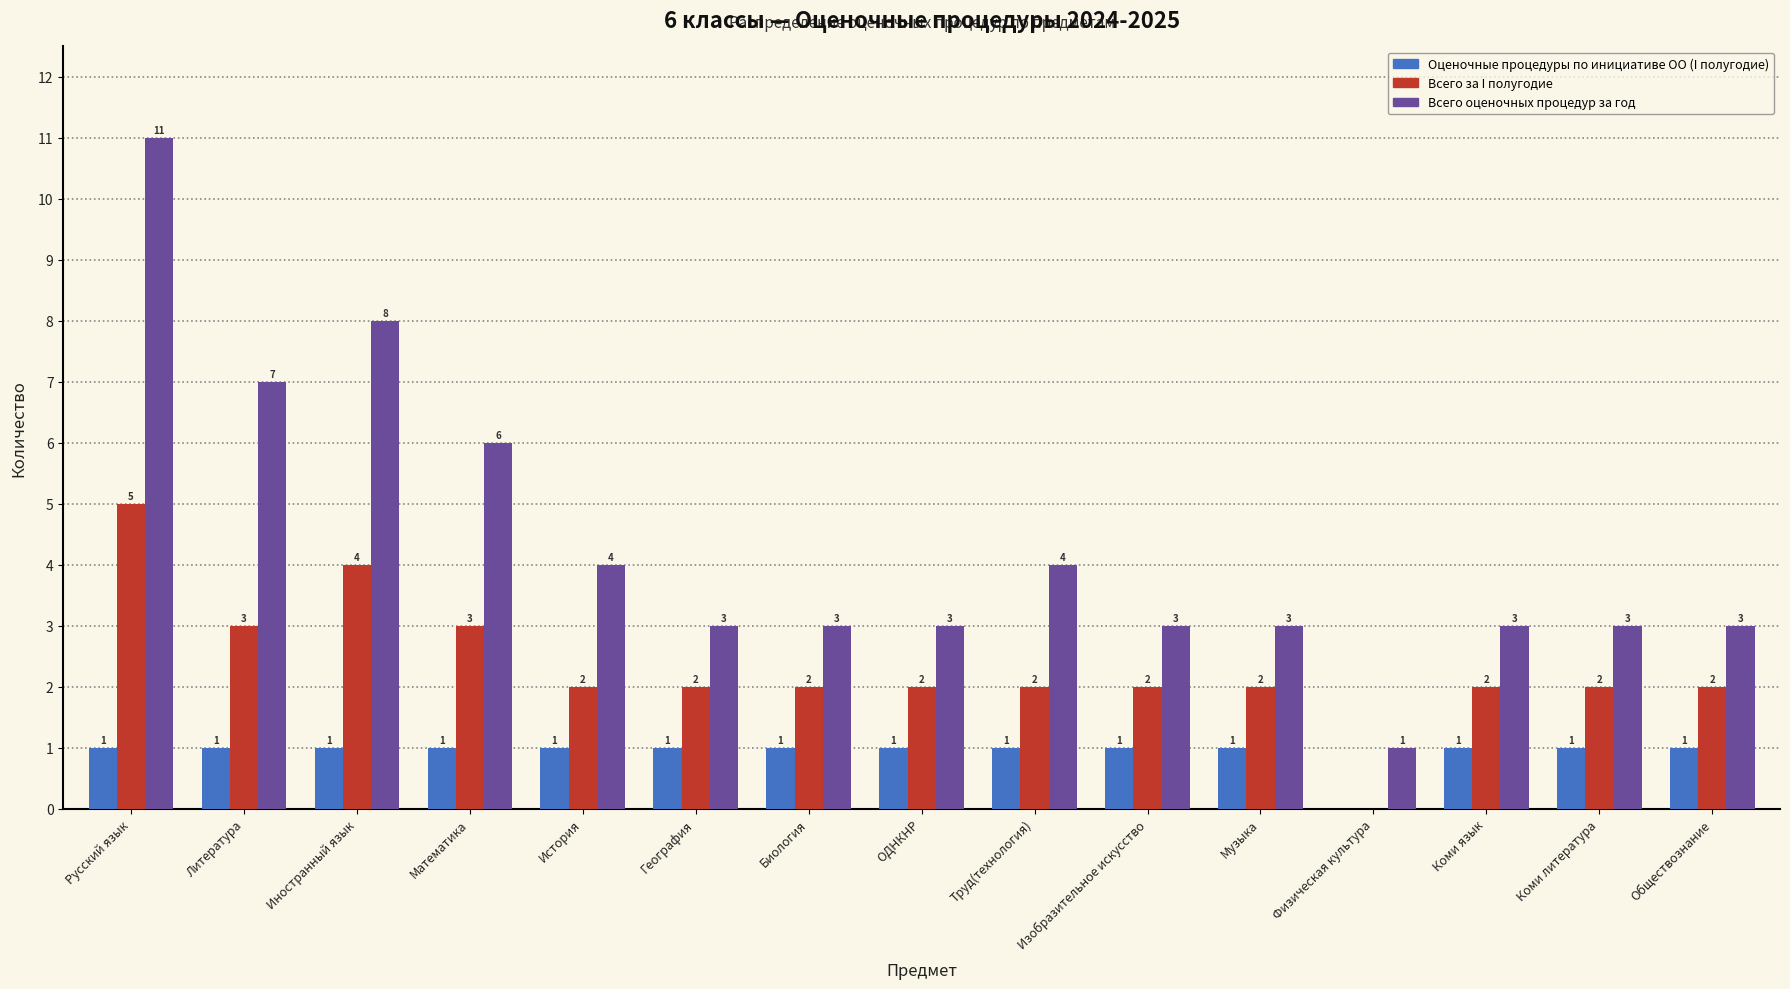

At which label does Всего за I полугодие reach its peak?

Русский язык